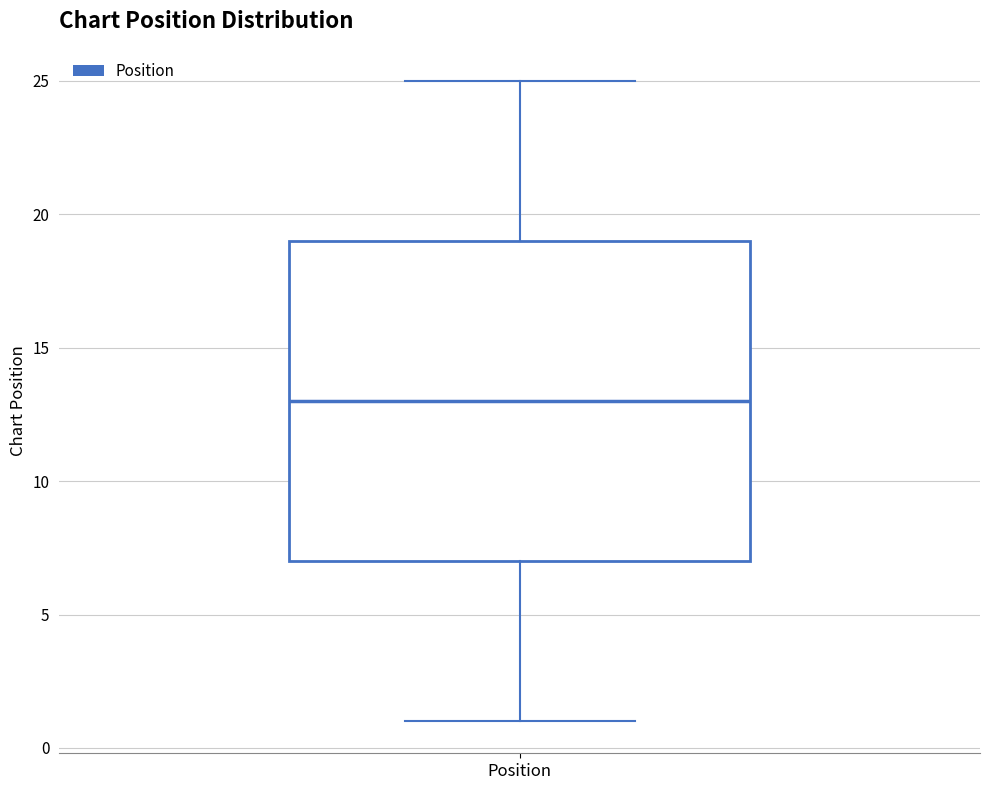

Transcribe this box plot: give where the median line is, the range the box spans, and where the two whiskers end, as read against the y-axis. The values are not printed on the chart, so give them approximately, as read against the axis.

median 13, box 7 to 19, whiskers 1 to 25